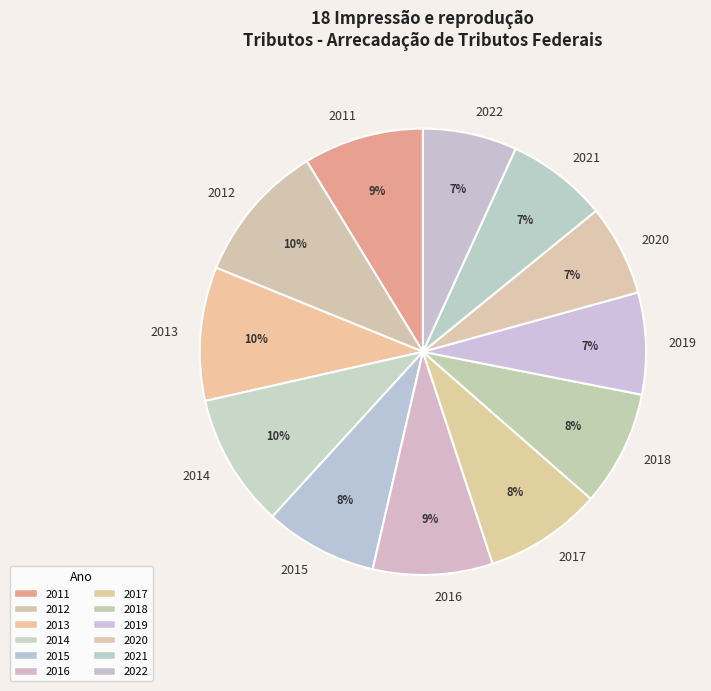

Count the number of slices in the pie.

12